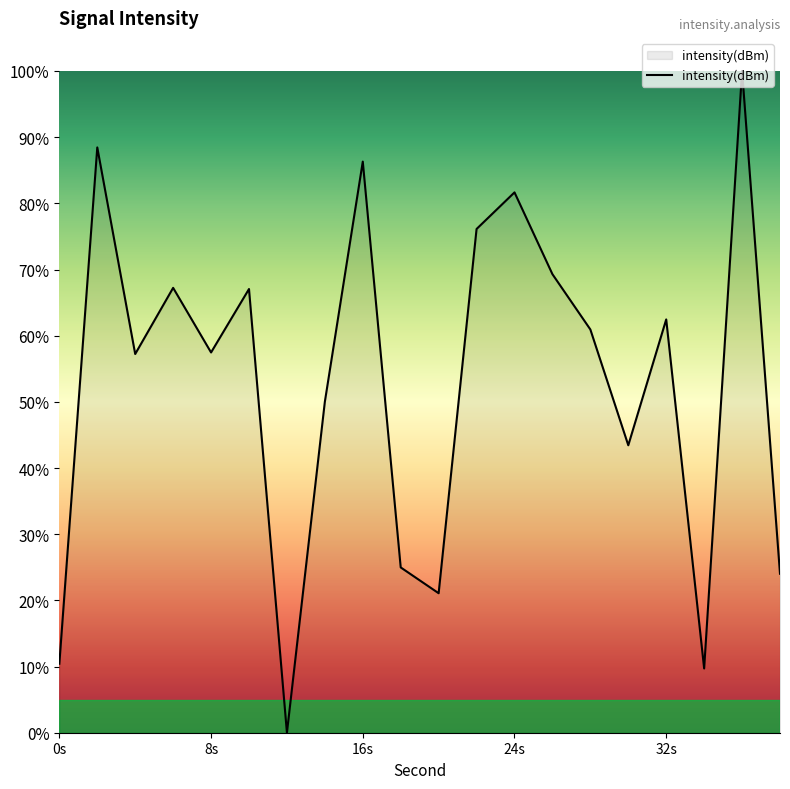

What is the greatest value displayed?

100.0